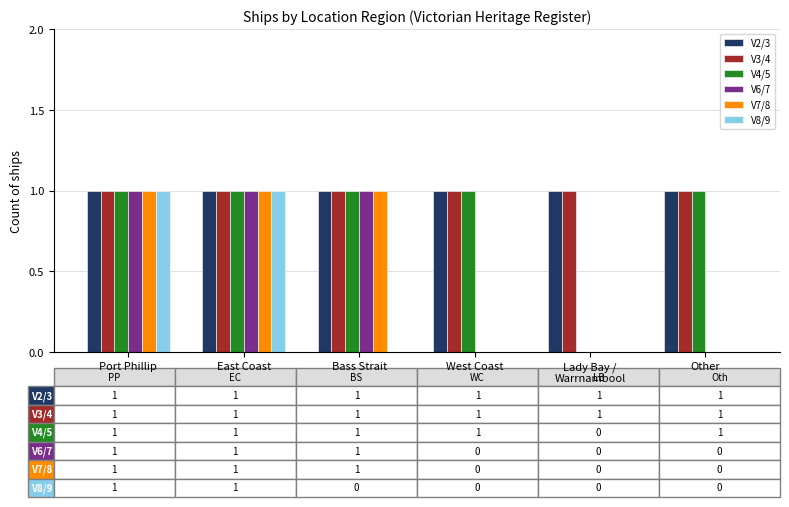

What is the total value across all series at West Coast?

3